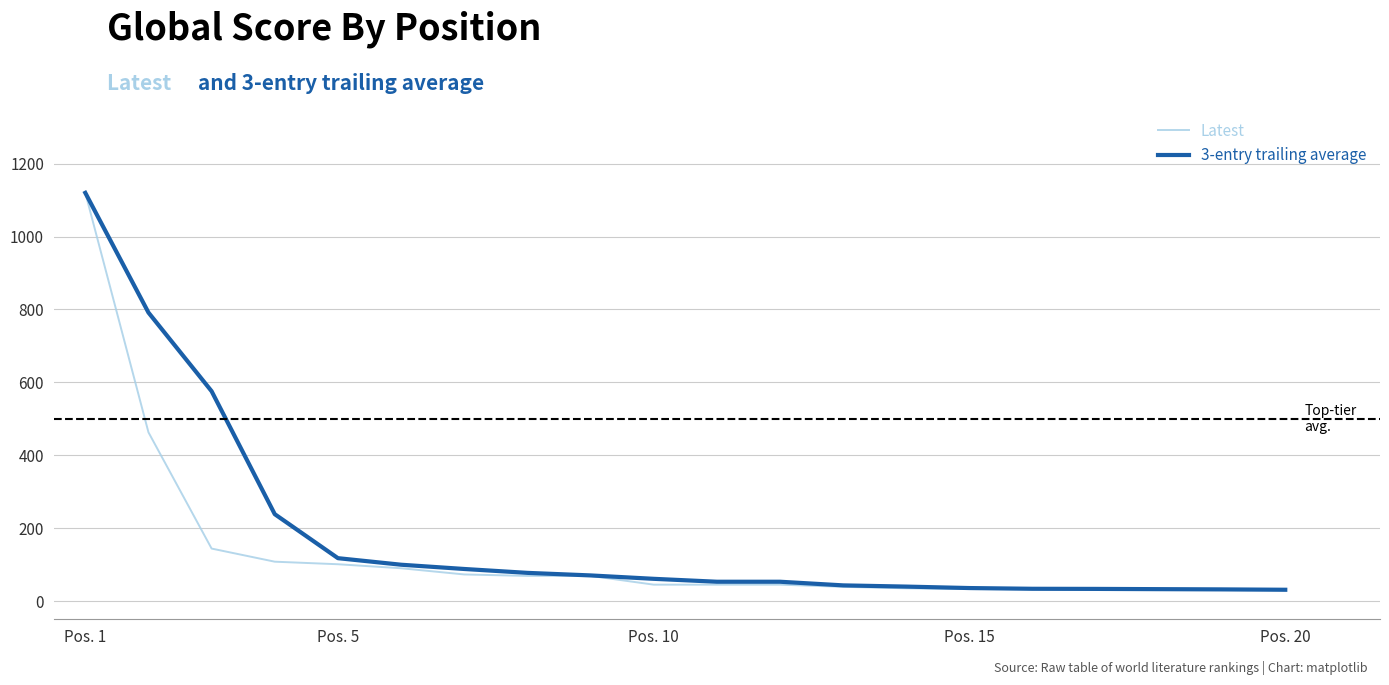

What is the highest value of the 3-entry trailing average series?

1120.0